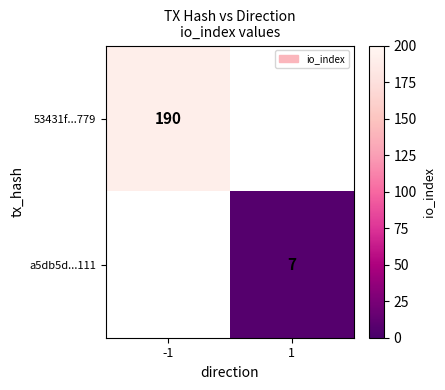

True or false: 53431f...779 has a value of 190 at -1.

True